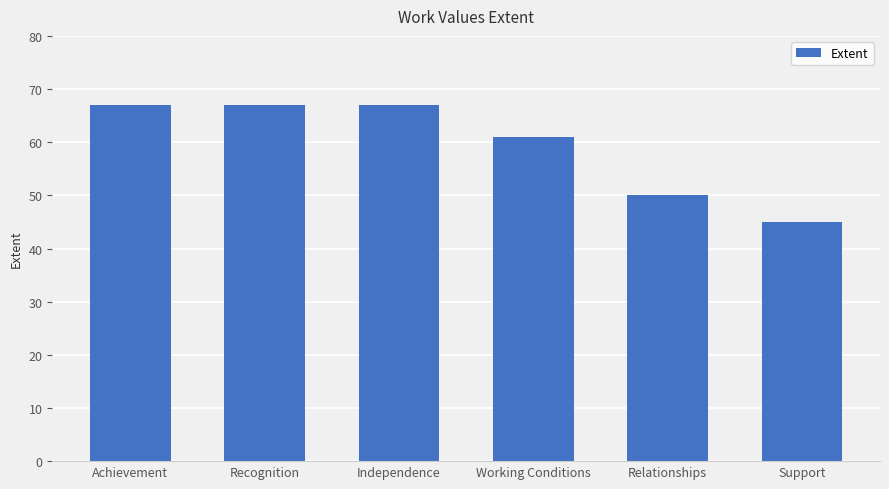

Which category has the lowest value across all series?

Support